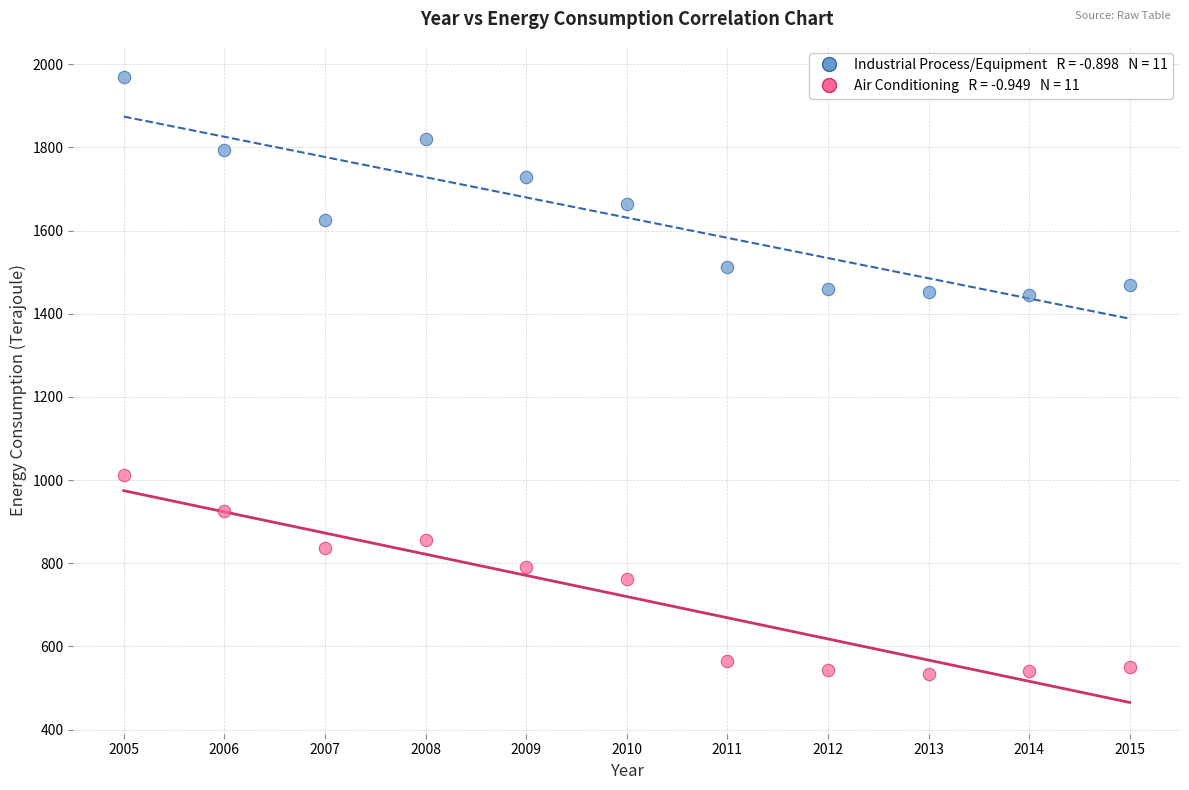

Across all data points, what is the range of Y values (max minus min)?

1435